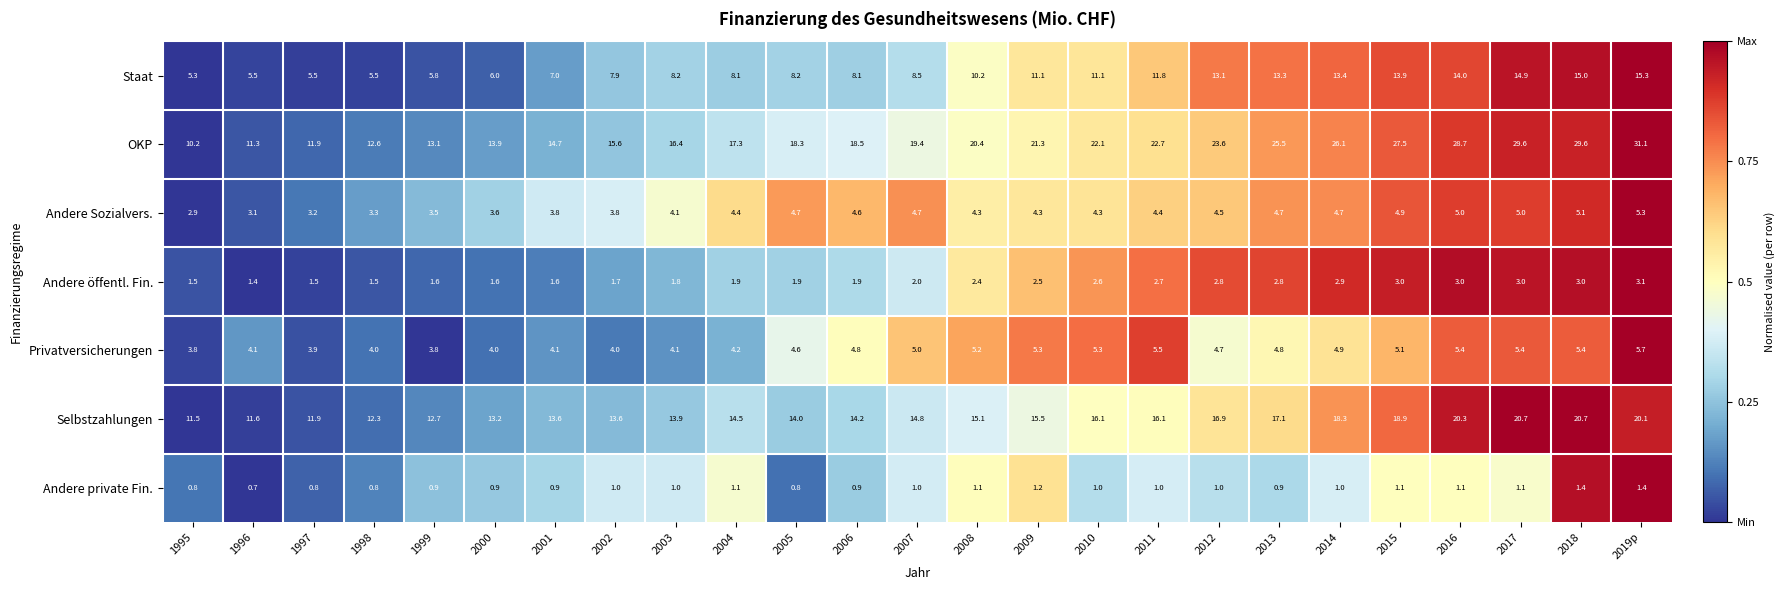

What is the maximum value shown in the chart?

31.1